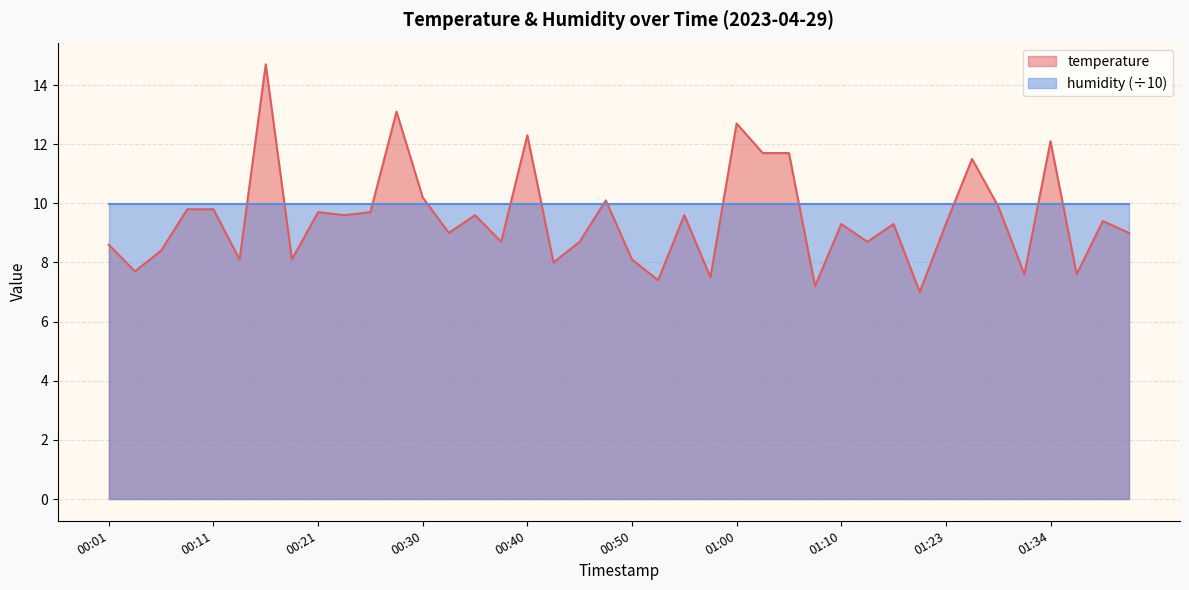

Which label corresponds to the largest value in the chart?

00:16